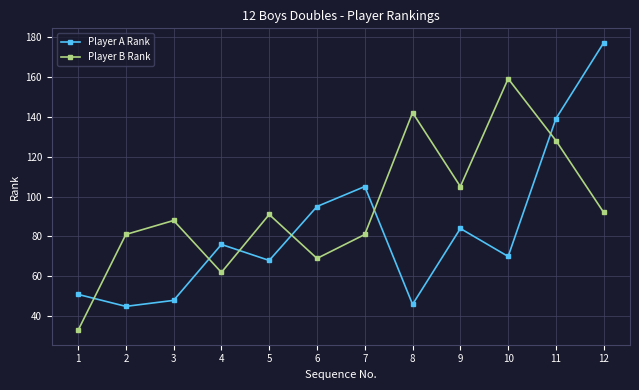

Which category has the highest value across all series?

12